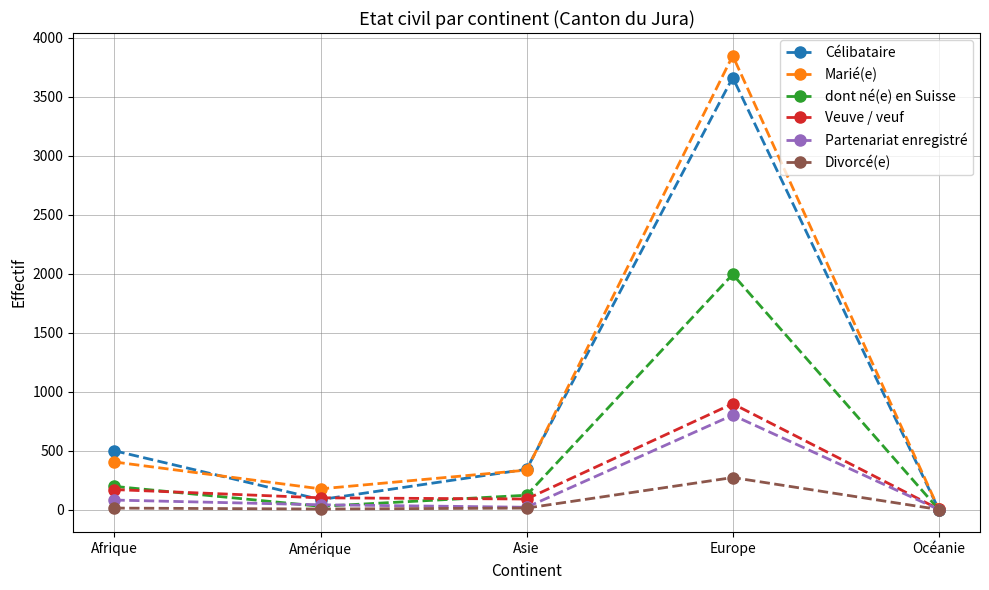

What is the difference between the Divorcé(e) values at Amérique and Asie?

8